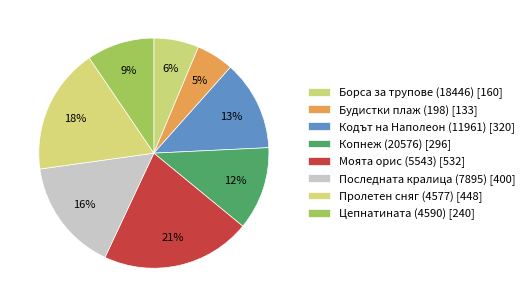

To the nearest percent, what portion does Копнеж (20576) represent?

12%